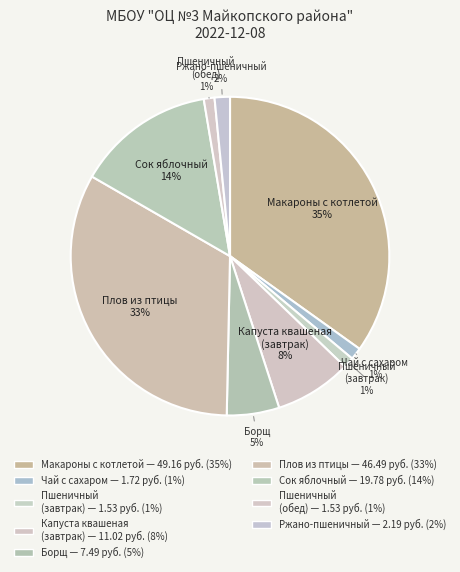

How many slices are in this pie chart?

9